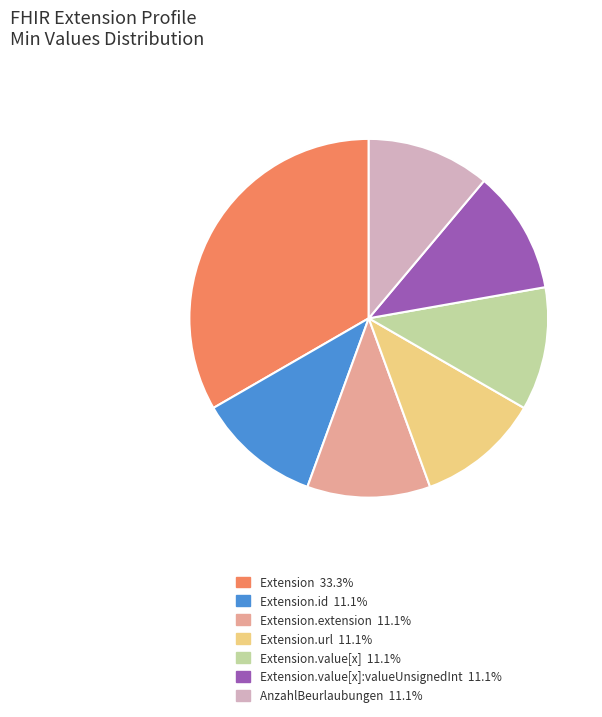

Is there any slice that represents more than half of the pie?

No